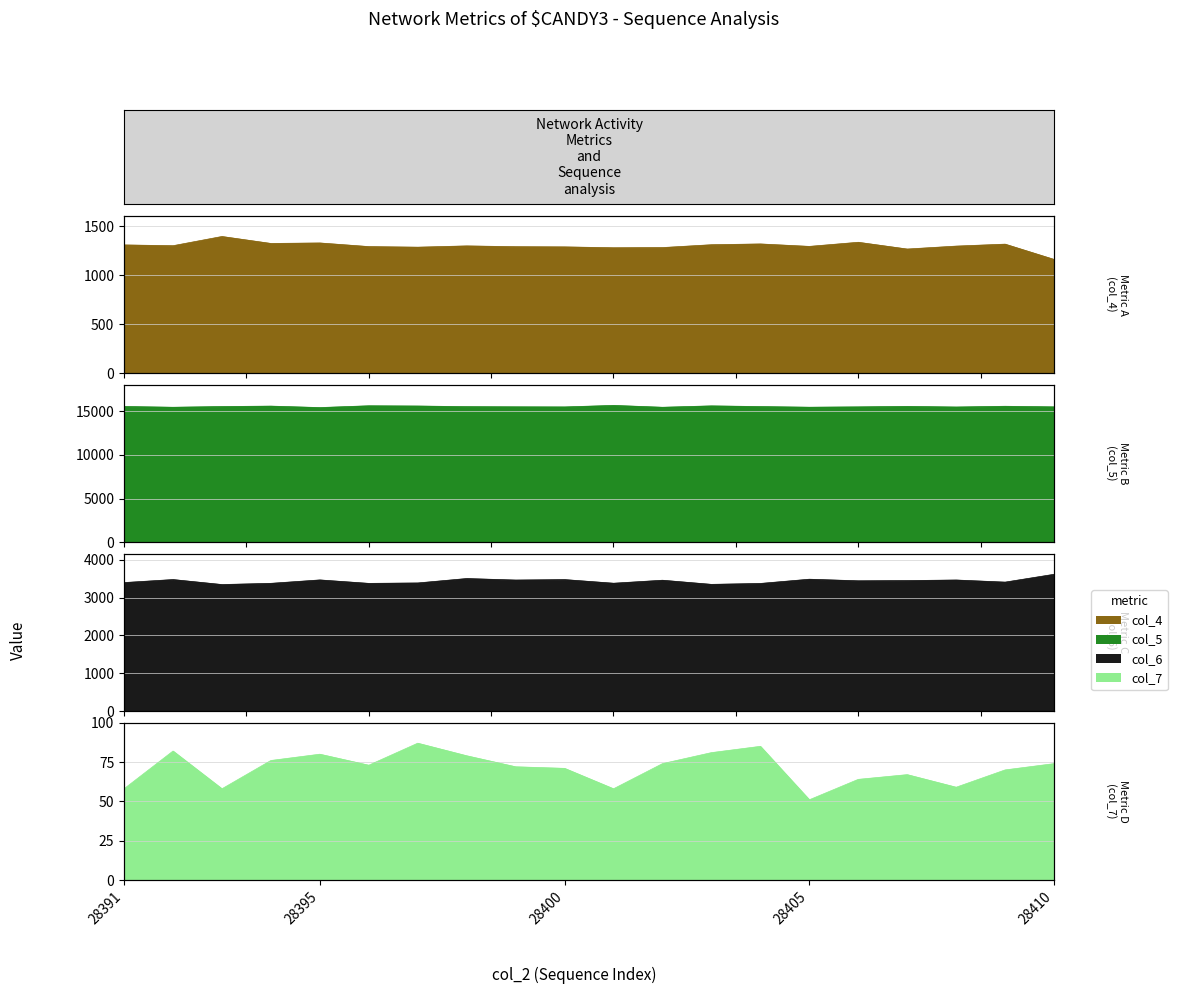

At how many categories does at least one series exceed 11540?

20